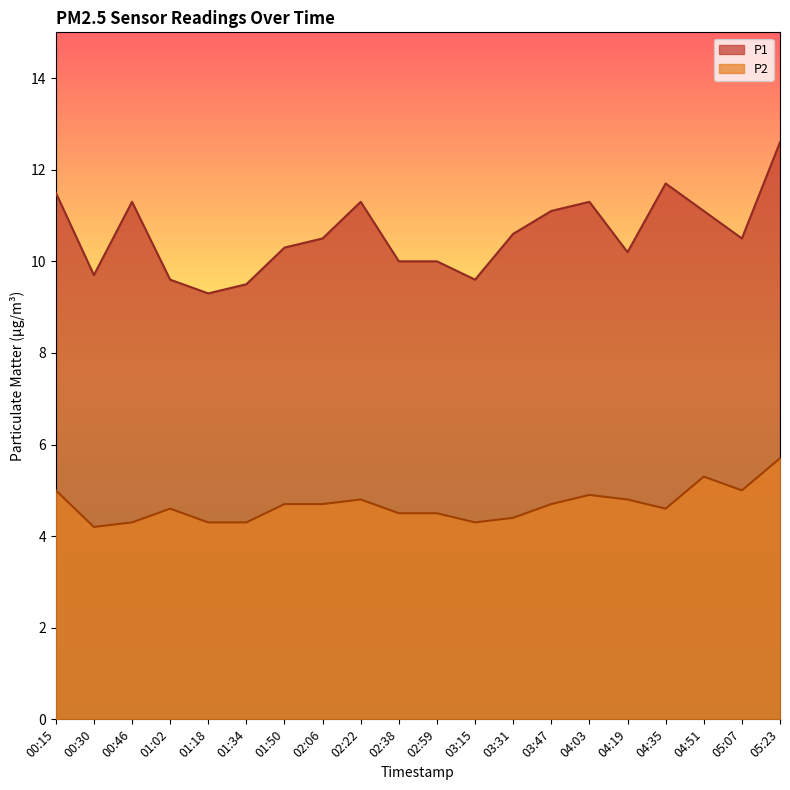

True or false: P1 has a value of 10.5 at 02:06.

True